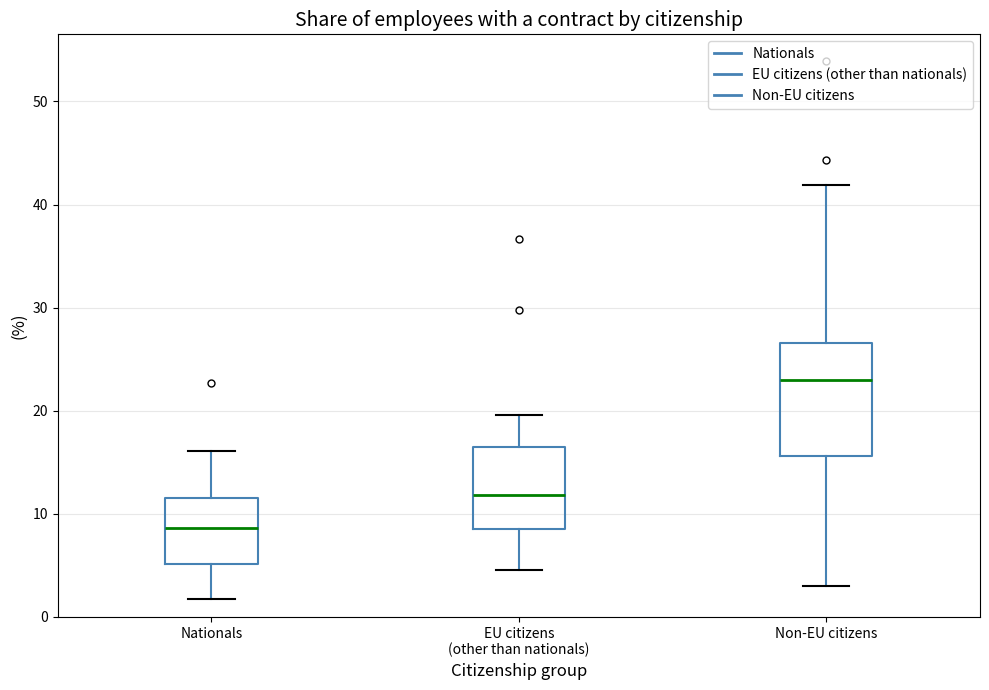

Comparing the boxes themselves (not the whiskers), which one is the tallest?

Non-EU citizens